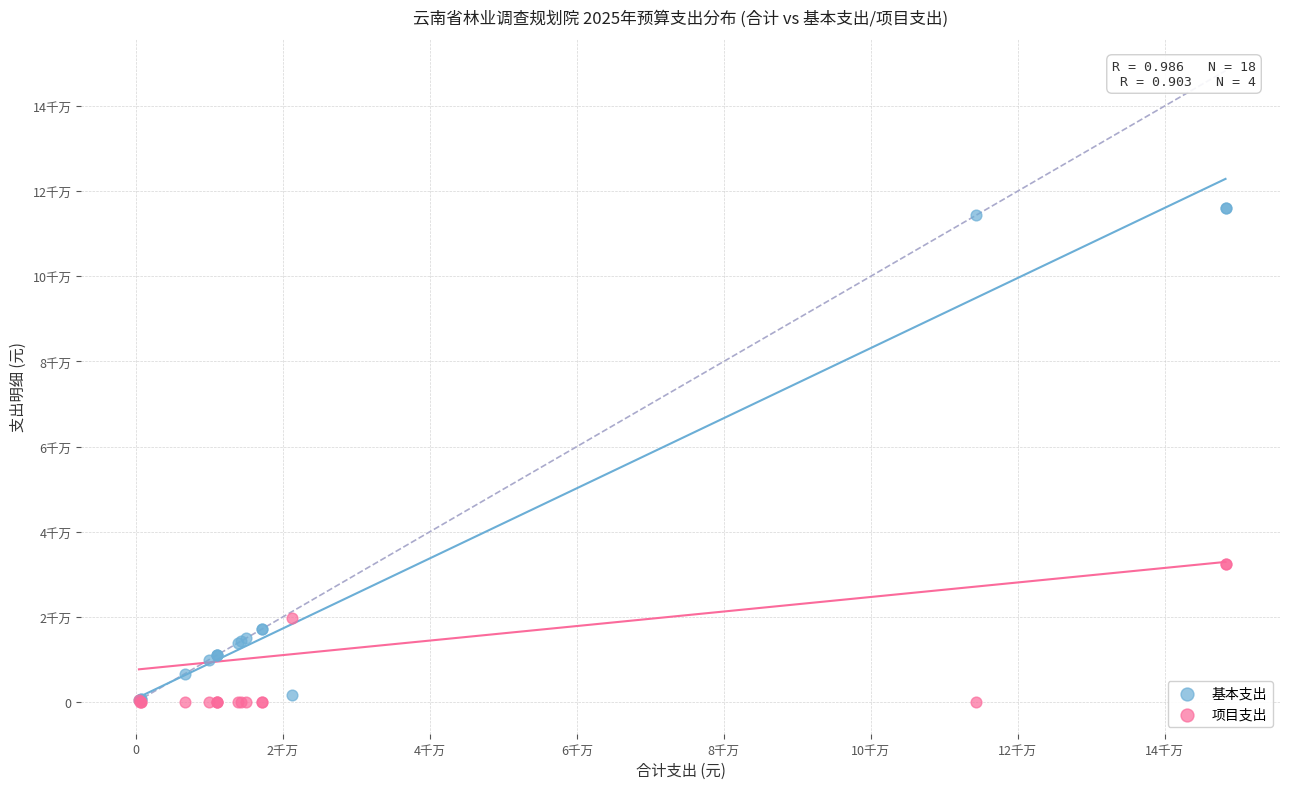

What are all the series names shown in the legend?

基本支出, 项目支出